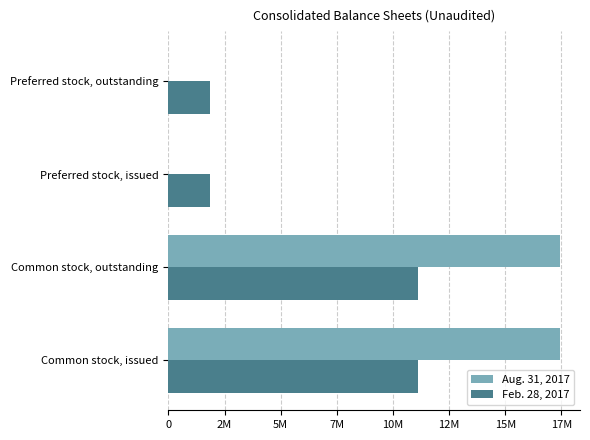

Reading right to left, list all the values displayed in this chart.

Aug. 31, 2017: 0	0	17453432	17453432
Feb. 28, 2017: 1869611	1869611	11133938	11133938